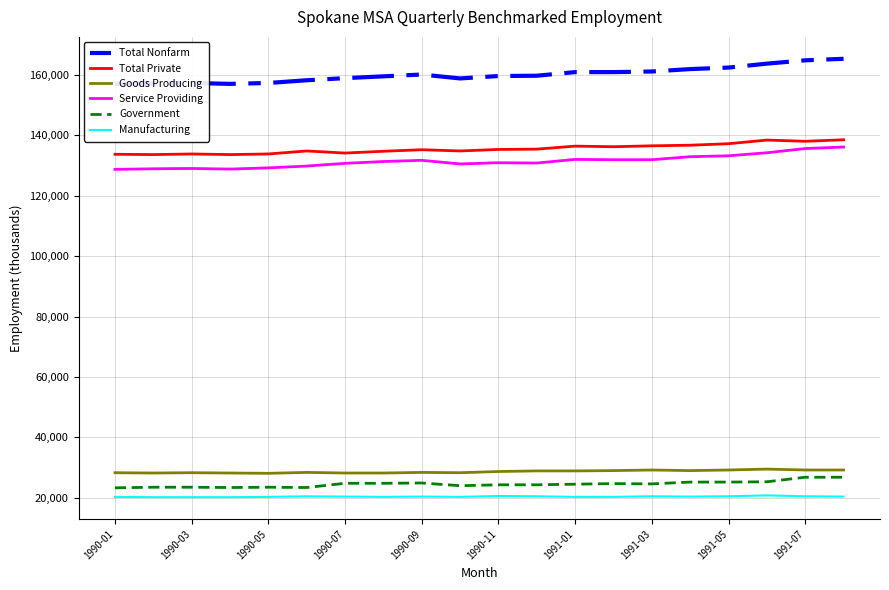

The value of Total Private at 1991-01 is 213768. True or false?

False